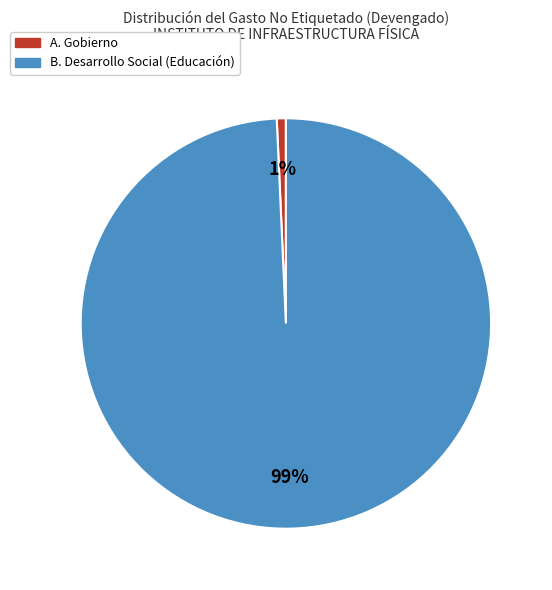

Which slice represents more than half of the pie?

B. Desarrollo Social (Educación)